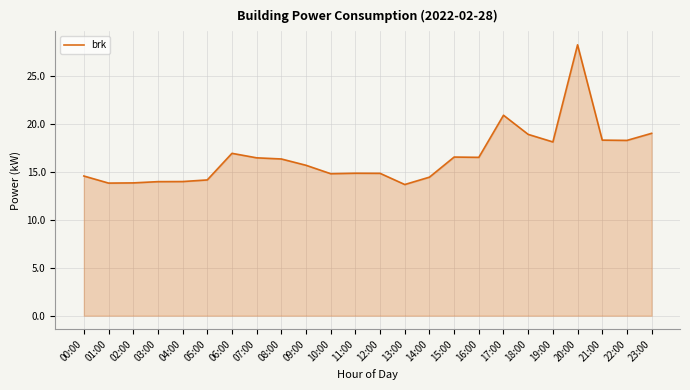

What is the minimum value shown in the chart?

13.7